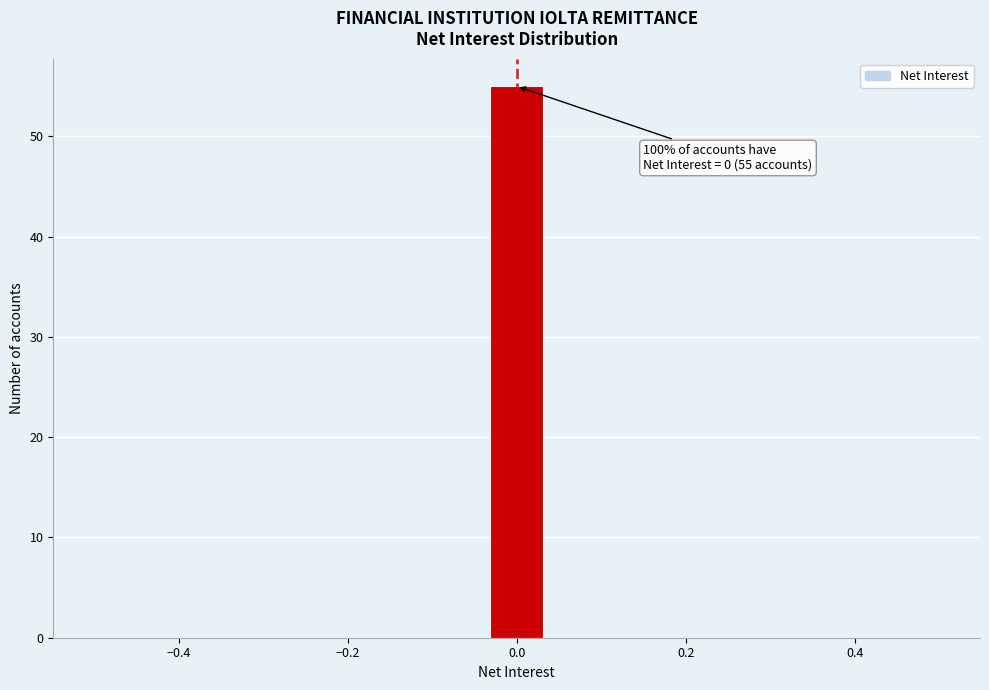

Around what value on the x-axis is the tallest bar? Give the approximate position of its centre, as read against the axis.

0.00